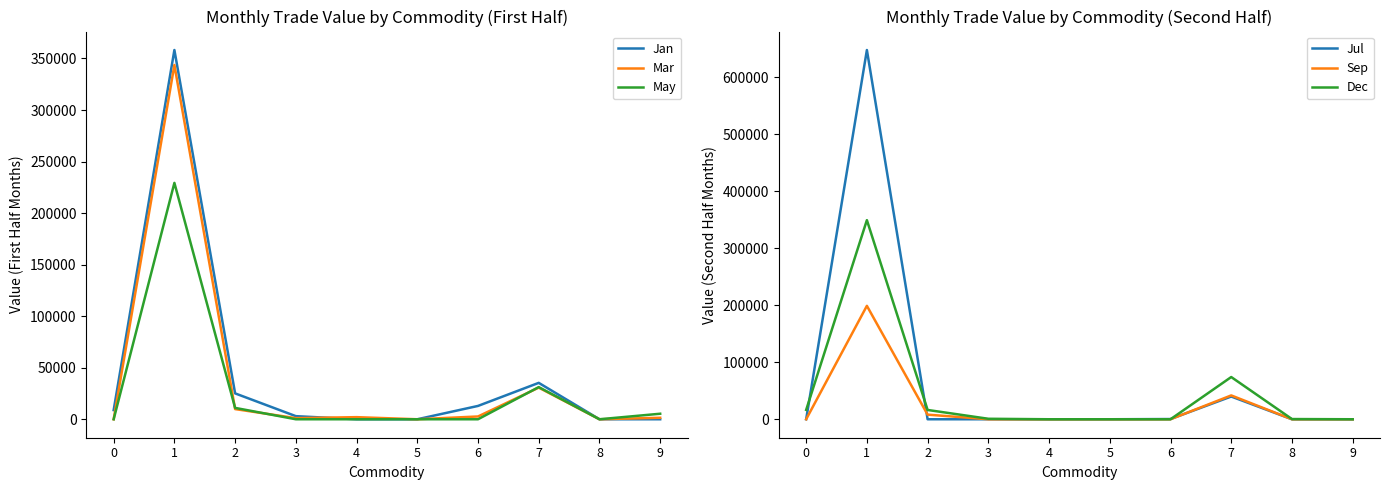

What is the difference between the Dec values at 3 and 4?

849